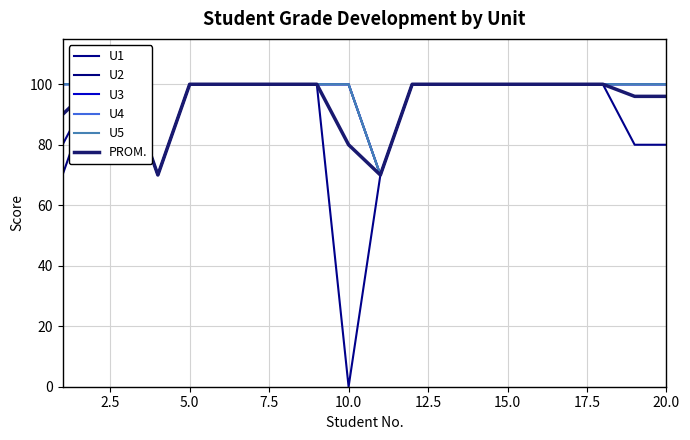

Is the value of U4 at 10 greater than the value of U2 at 9?

No